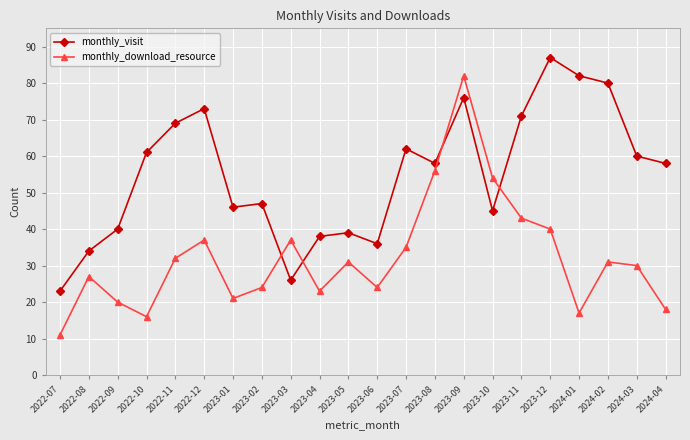

What is the difference between the highest and lowest values at 2022-07?

12